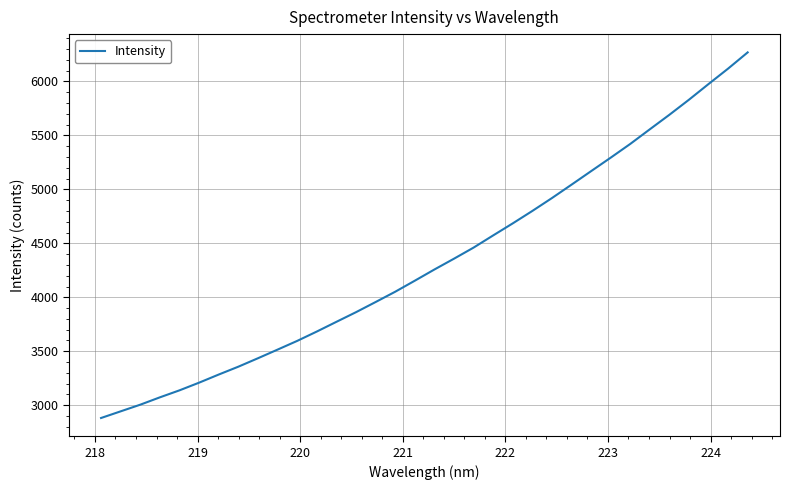

What is the maximum value shown in the chart?

6268.0